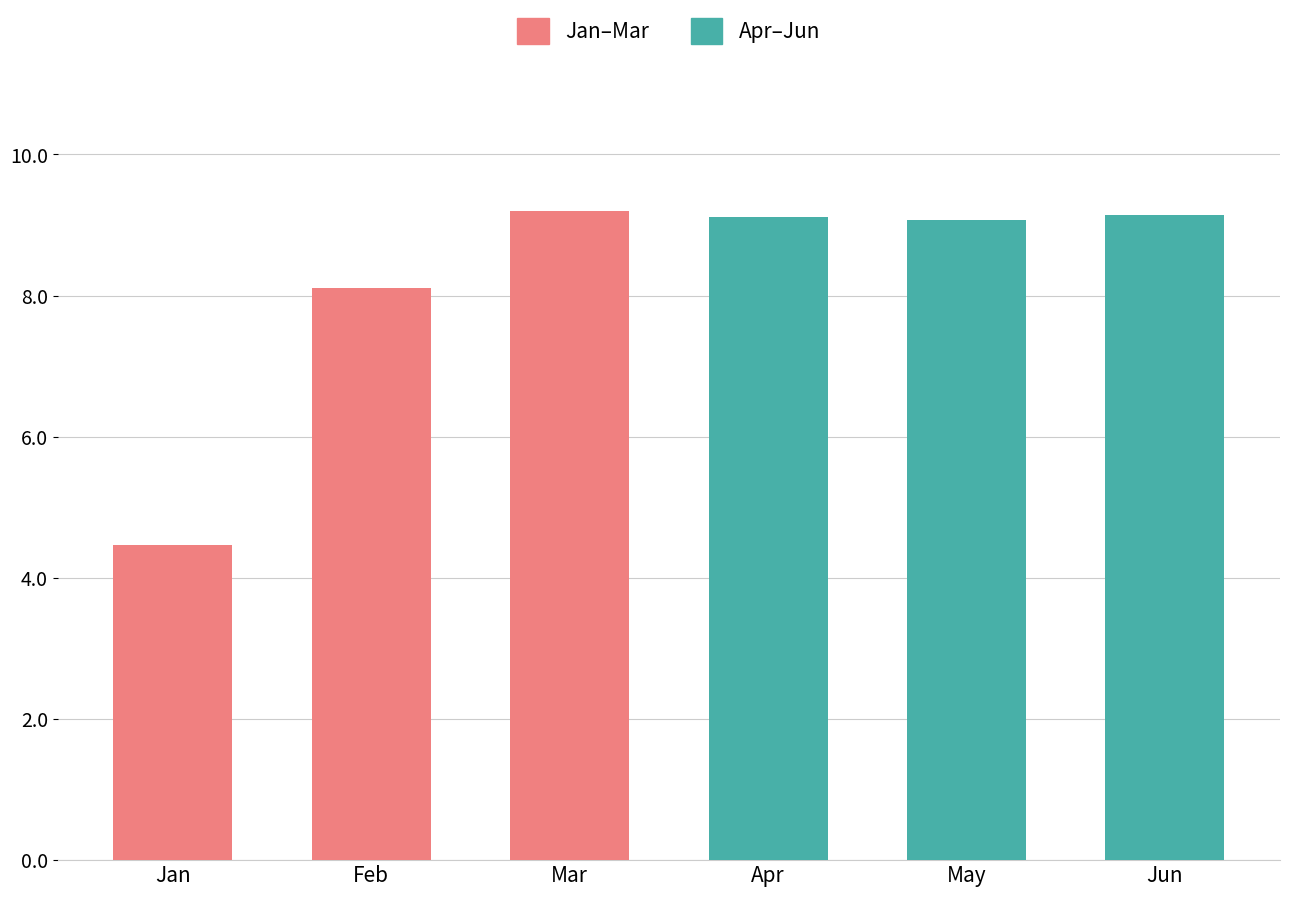

Which series has the largest total across all categories?

Apr–Jun